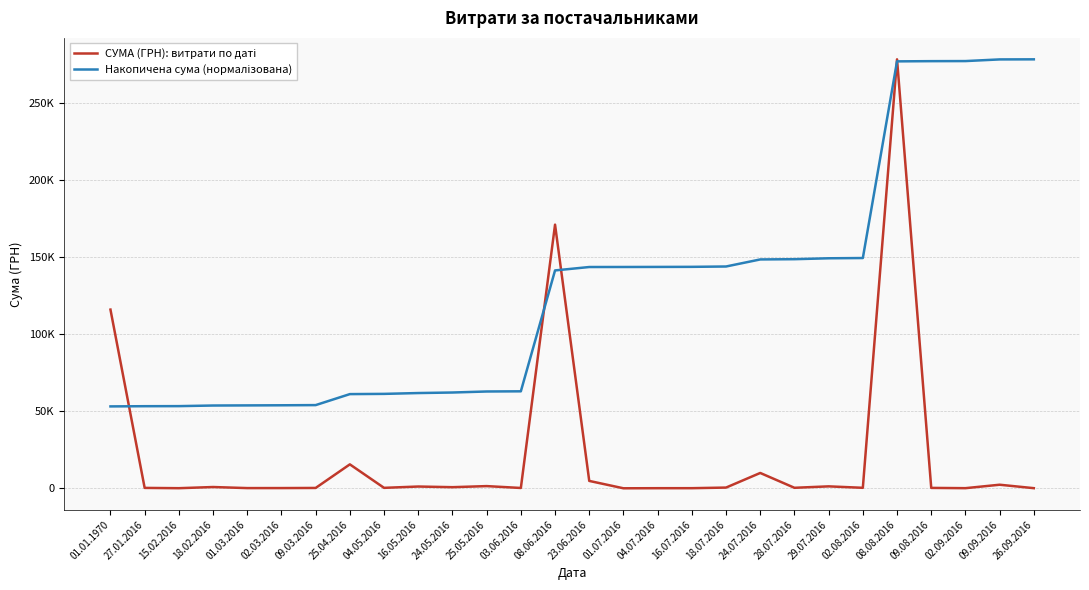

True or false: Накопичена сума (нормалізована) and СУМА (ГРН): витрати по даті intersect in this chart.

True